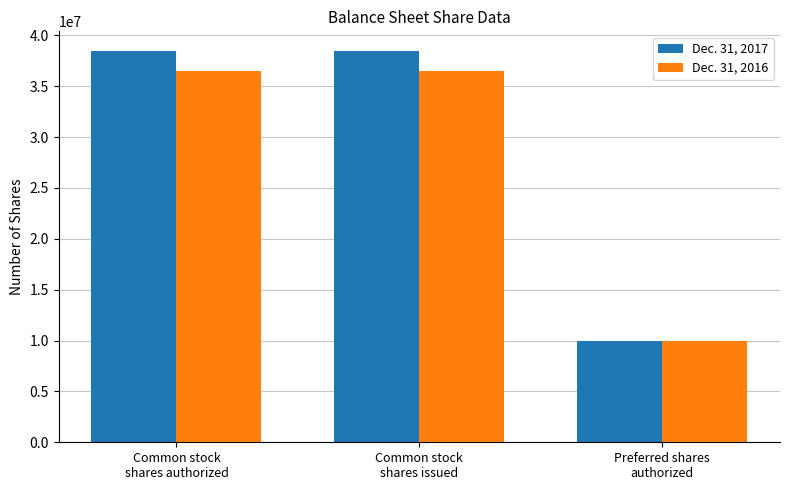

Rank the series by their maximum value, from lowest to highest.

Dec. 31, 2016, Dec. 31, 2017